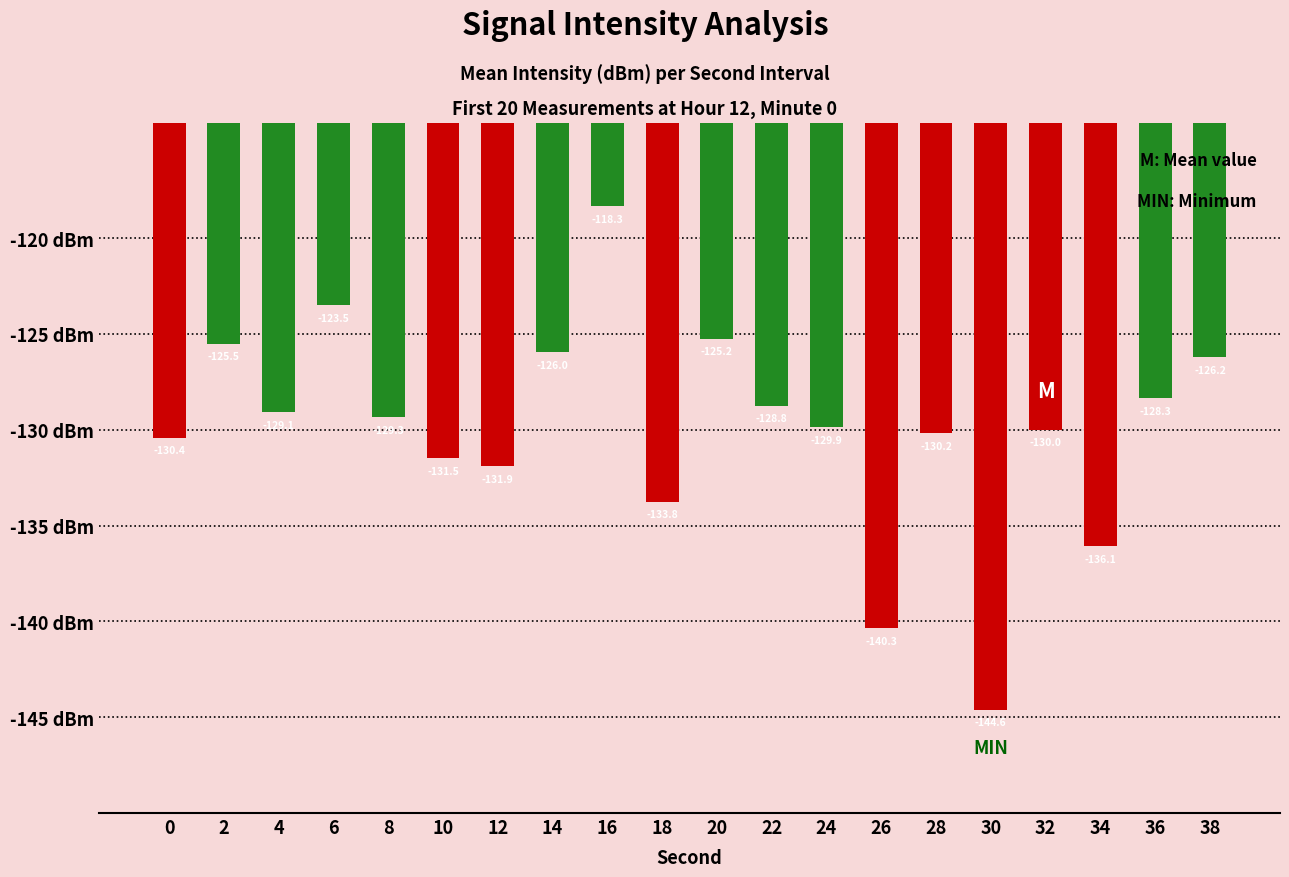

Where does the data first go above -129?

2